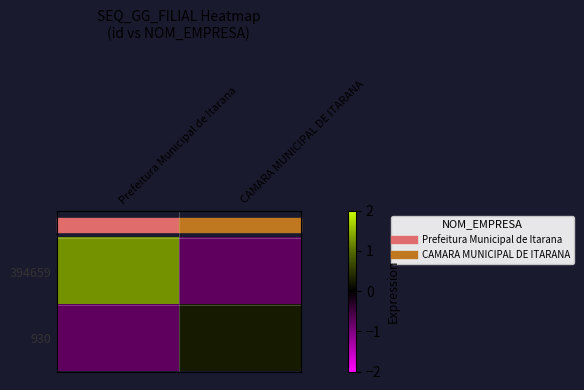

At how many categories does at least one series exceed 0?

2